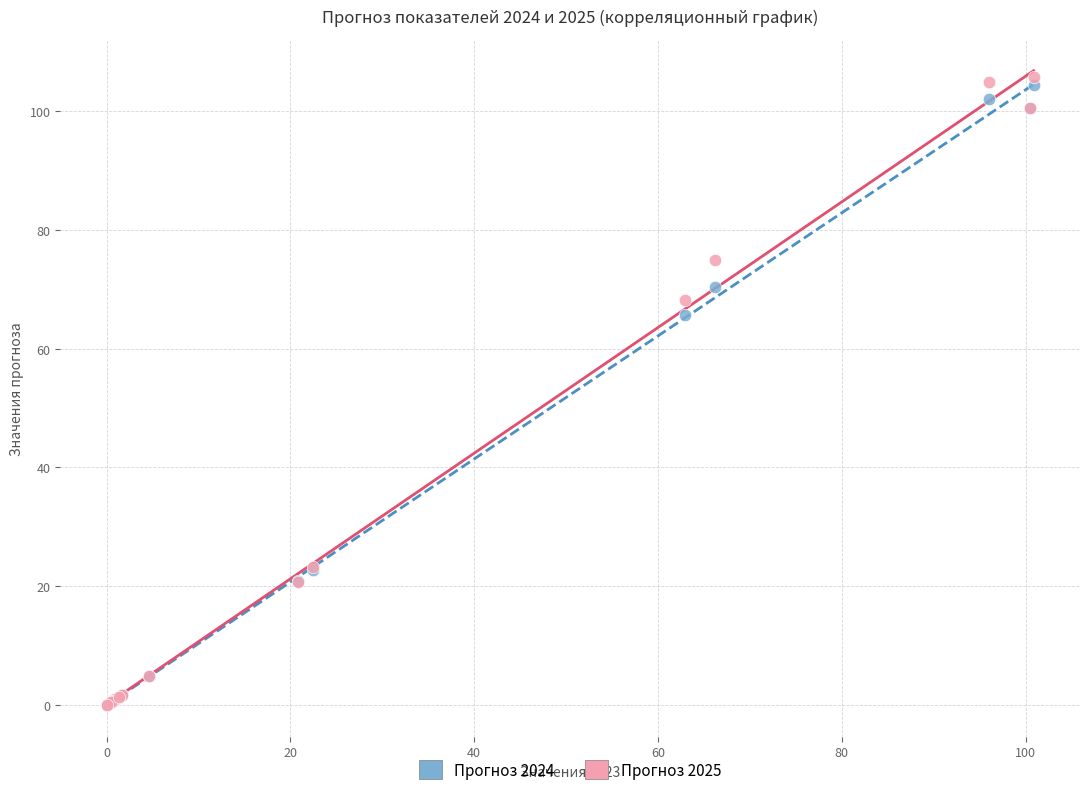

Across all series, what Y value is closest to 52?

65.6